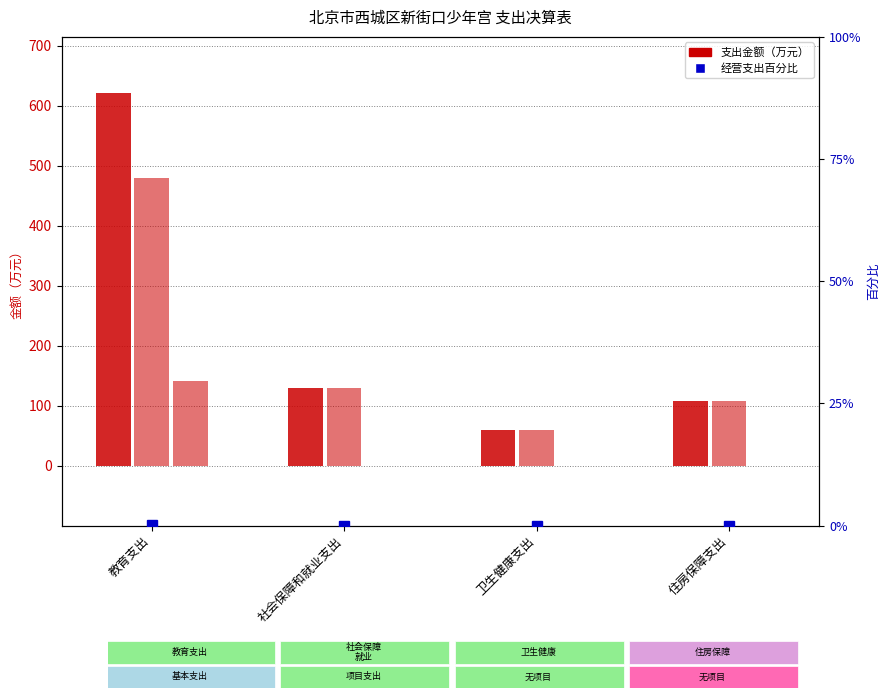

Does the chart contain stacked bars?

No